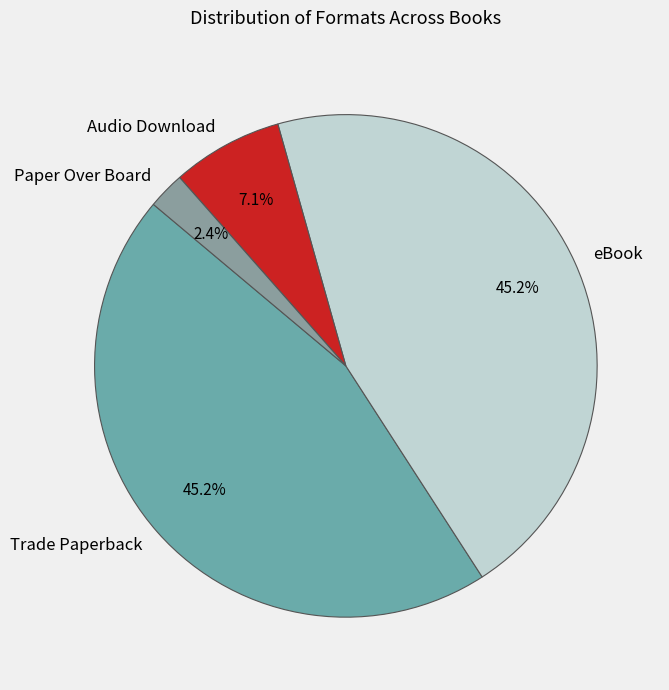

To the nearest percent, what portion does Audio Download represent?

7%